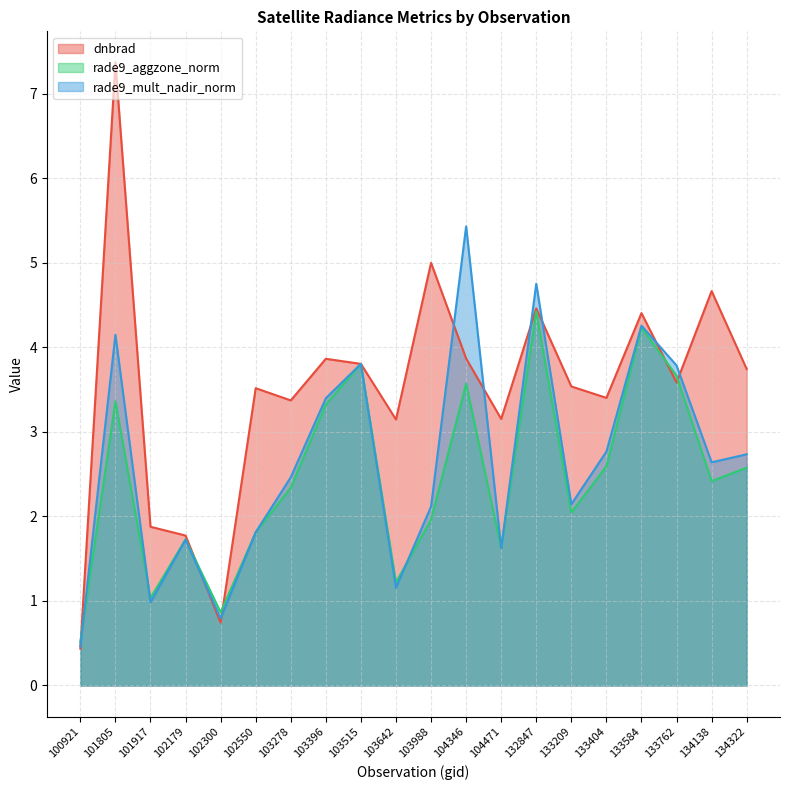

Reading left to right, transcribe all the data shown in this chart.

dnbrad: 0.4	7.4	1.9	1.8	0.7	3.5	3.4	3.9	3.8	3.1	5.0	3.9	3.2	4.5	3.5	3.4	4.4	3.6	4.7	3.7
rade9_aggzone_norm: 0.5	3.4	1.0	1.7	0.9	1.8	2.3	3.3	3.8	1.2	2.0	3.6	1.6	4.4	2.0	2.6	4.2	3.7	2.4	2.6
rade9_mult_nadir_norm: 0.5	4.1	1.0	1.7	0.8	1.8	2.5	3.4	3.8	1.2	2.1	5.4	1.6	4.8	2.1	2.8	4.3	3.8	2.6	2.7